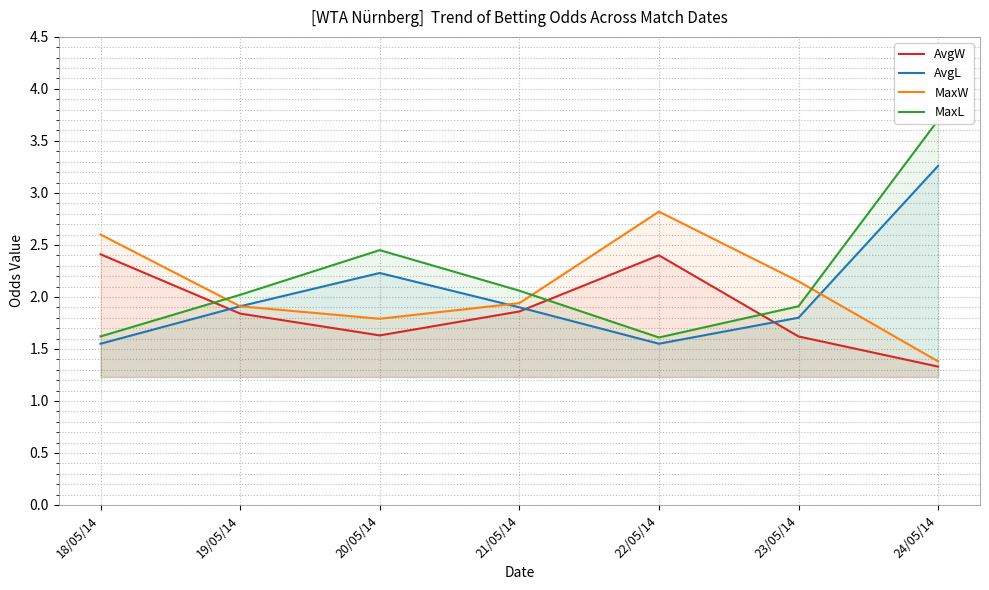

How many lines are shown in the chart?

4